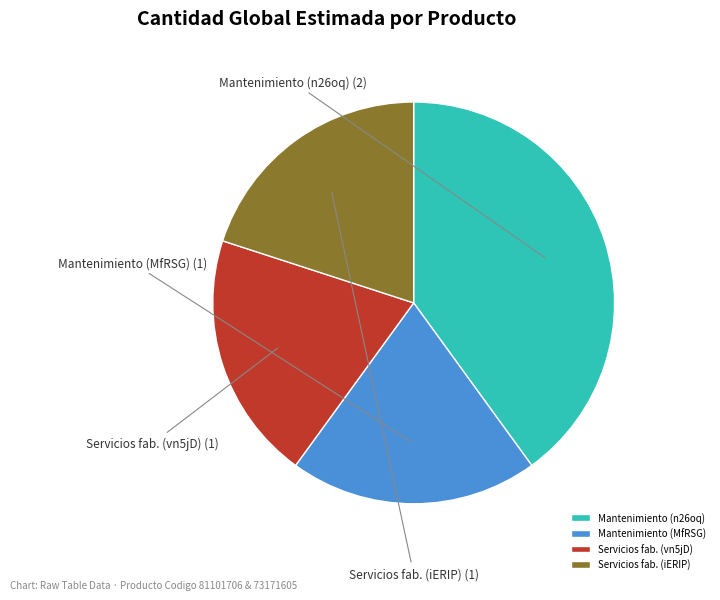

Approximately how many times larger is the value at Mantenimiento (n26oq) compared to Servicios fab. (iERIP)?

2.0